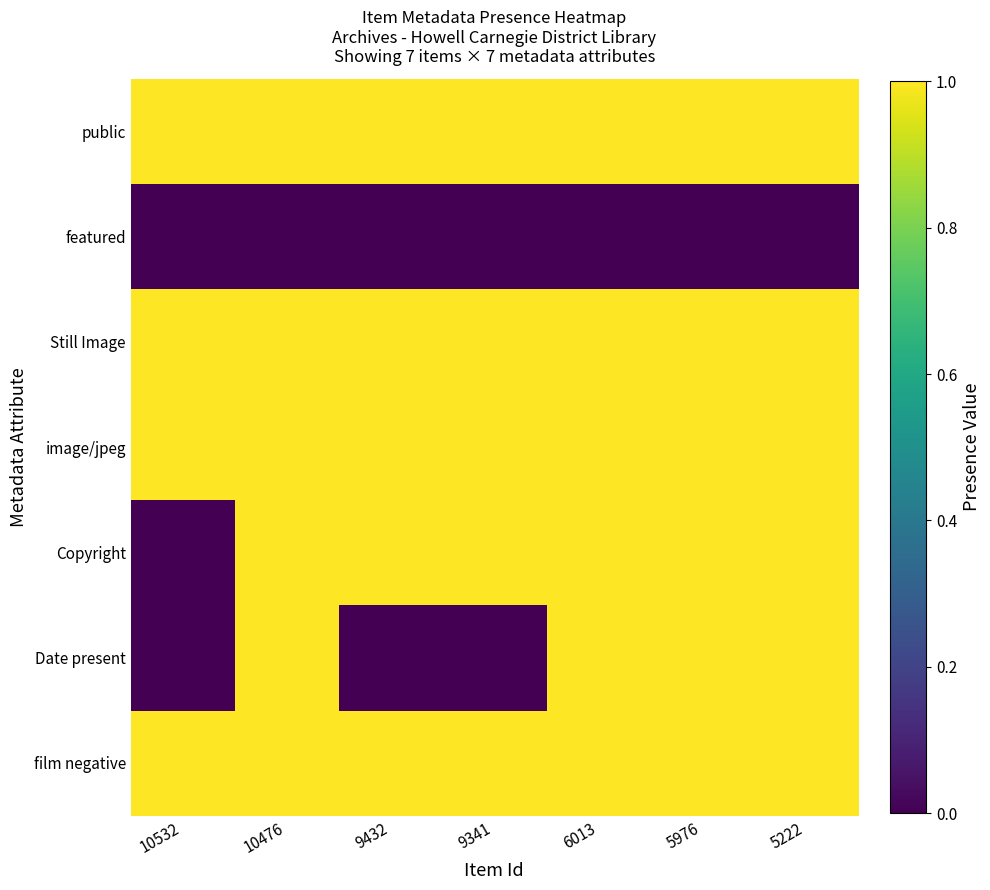

Reading left to right, what are all the values shown in this chart?

public: 10532=1	10476=1	9432=1	9341=1	6013=1	5976=1	5222=1
featured: 10532=0	10476=0	9432=0	9341=0	6013=0	5976=0	5222=0
Still Image: 10532=1	10476=1	9432=1	9341=1	6013=1	5976=1	5222=1
image/jpeg: 10532=1	10476=1	9432=1	9341=1	6013=1	5976=1	5222=1
Copyright: 10532=0	10476=1	9432=1	9341=1	6013=1	5976=1	5222=1
Date present: 10532=0	10476=1	9432=0	9341=0	6013=1	5976=1	5222=1
film negative: 10532=1	10476=1	9432=1	9341=1	6013=1	5976=1	5222=1